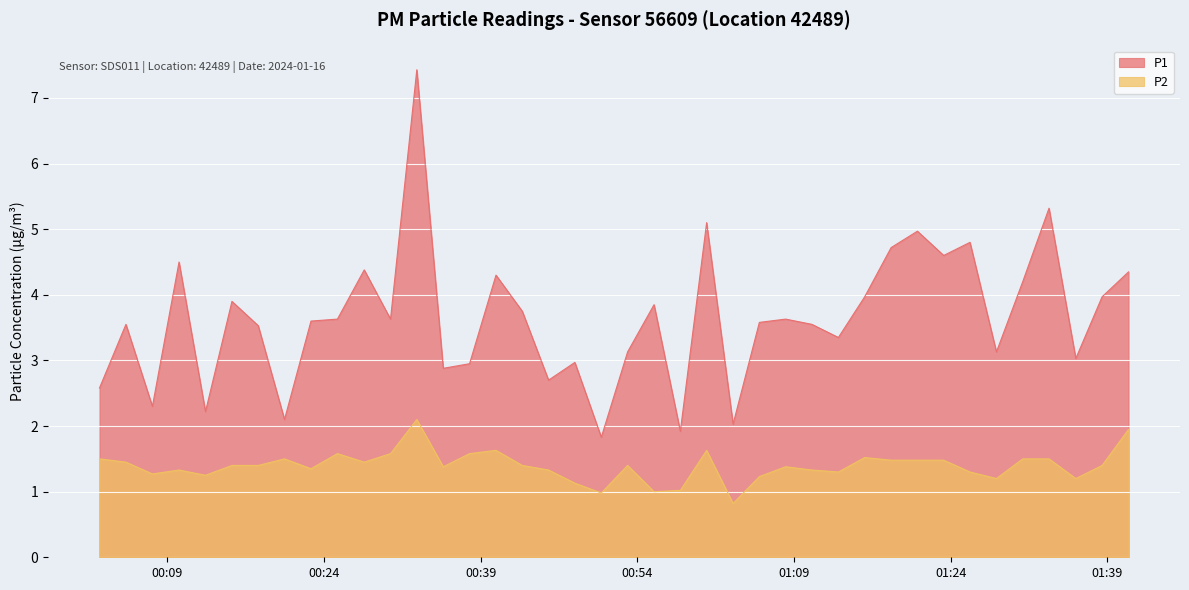

Rank the series at 2024-01-16T01:05:41 from highest to lowest value.

P1, P2